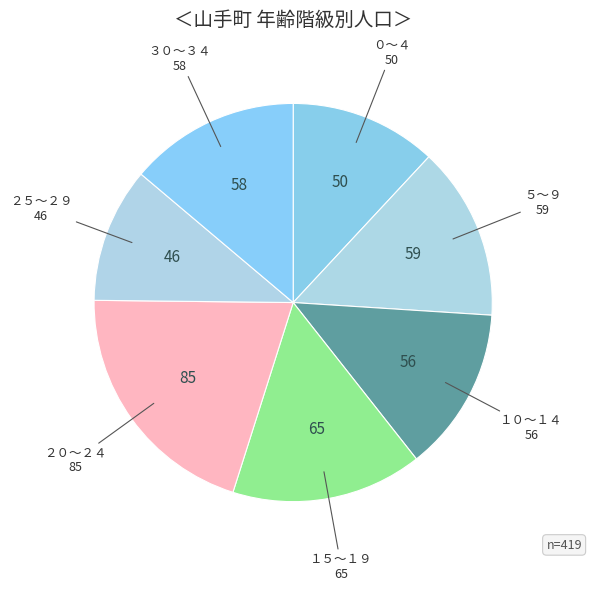

Count the number of slices in the pie.

7